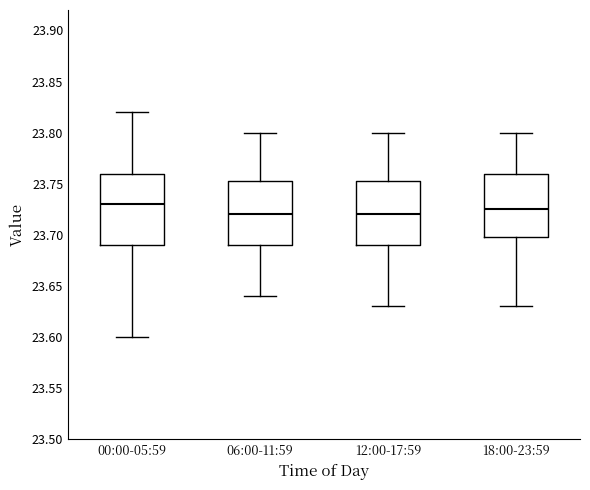

Comparing the boxes themselves (not the whiskers), which one is the tallest?

00:00-05:59